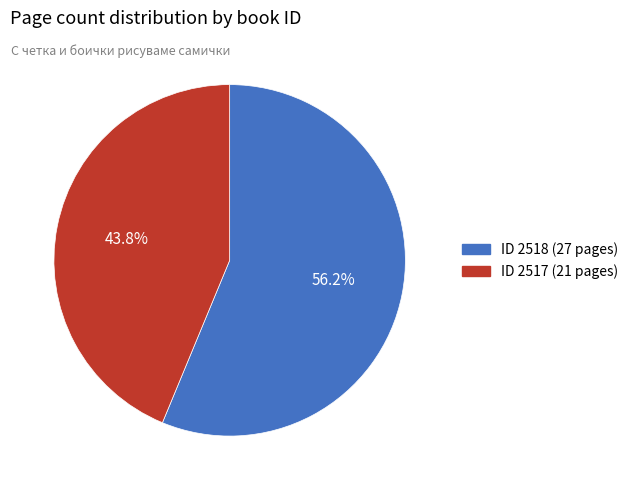

Does any single category account for the majority?

Yes